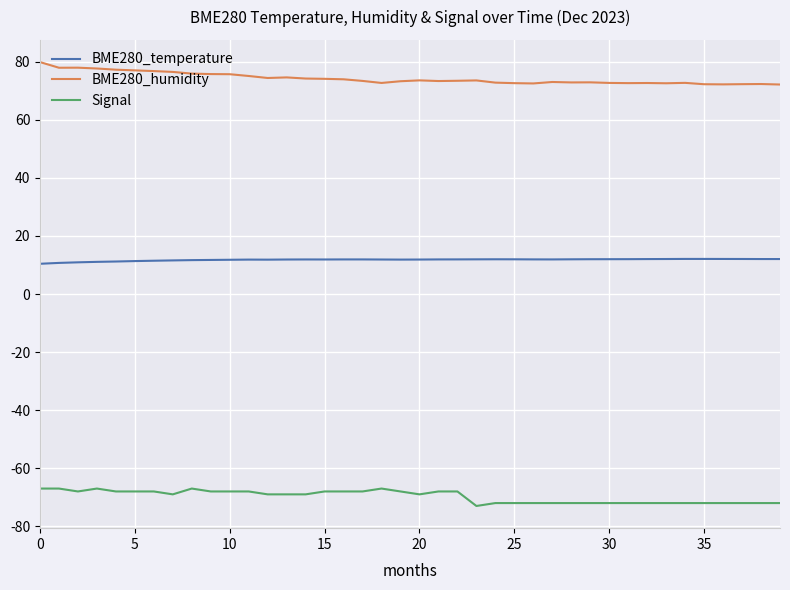

How many Signal values are between -72 and -68?

34